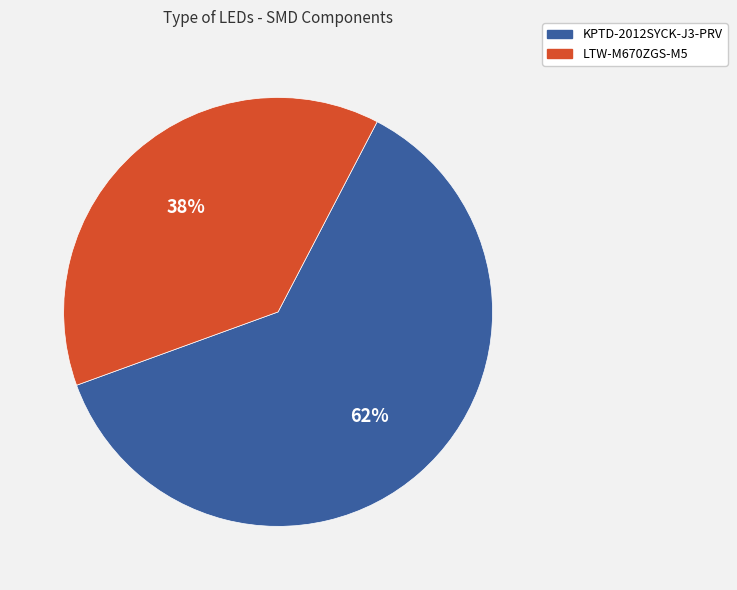

To the nearest percent, what portion does KPTD-2012SYCK-J3-PRV represent?

62%